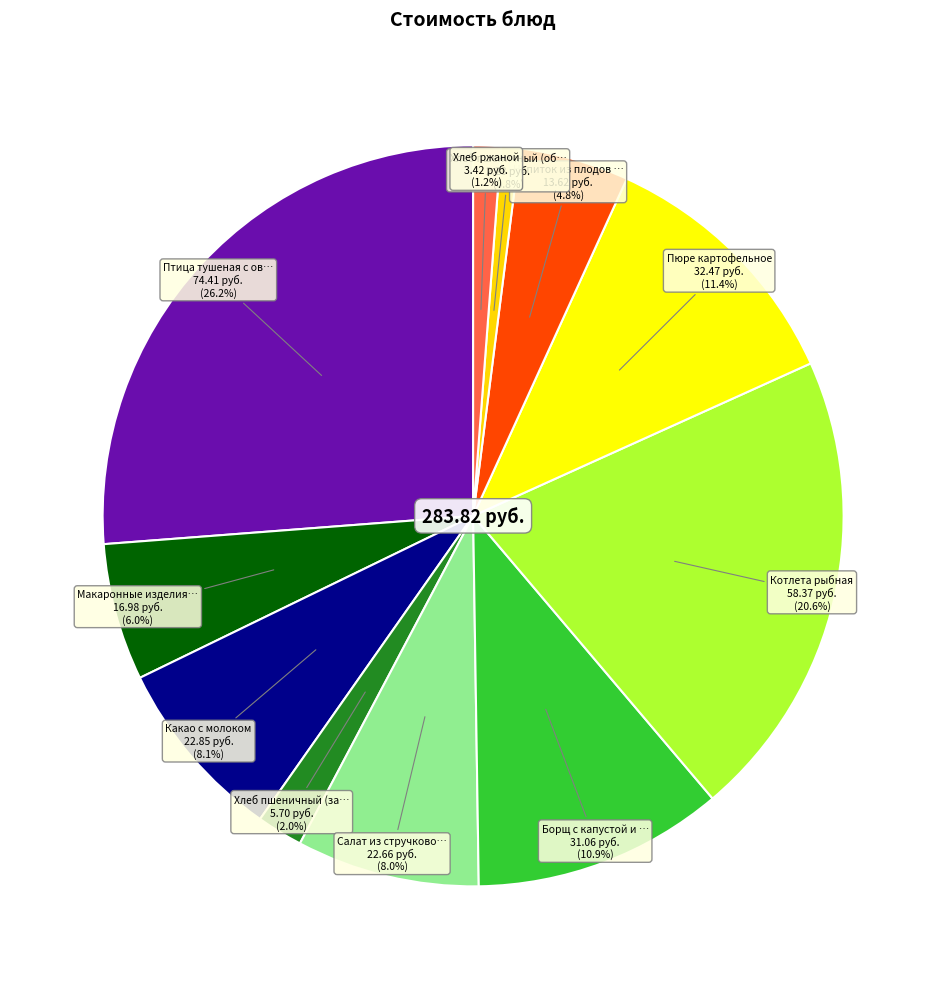

Count the number of slices in the pie.

11